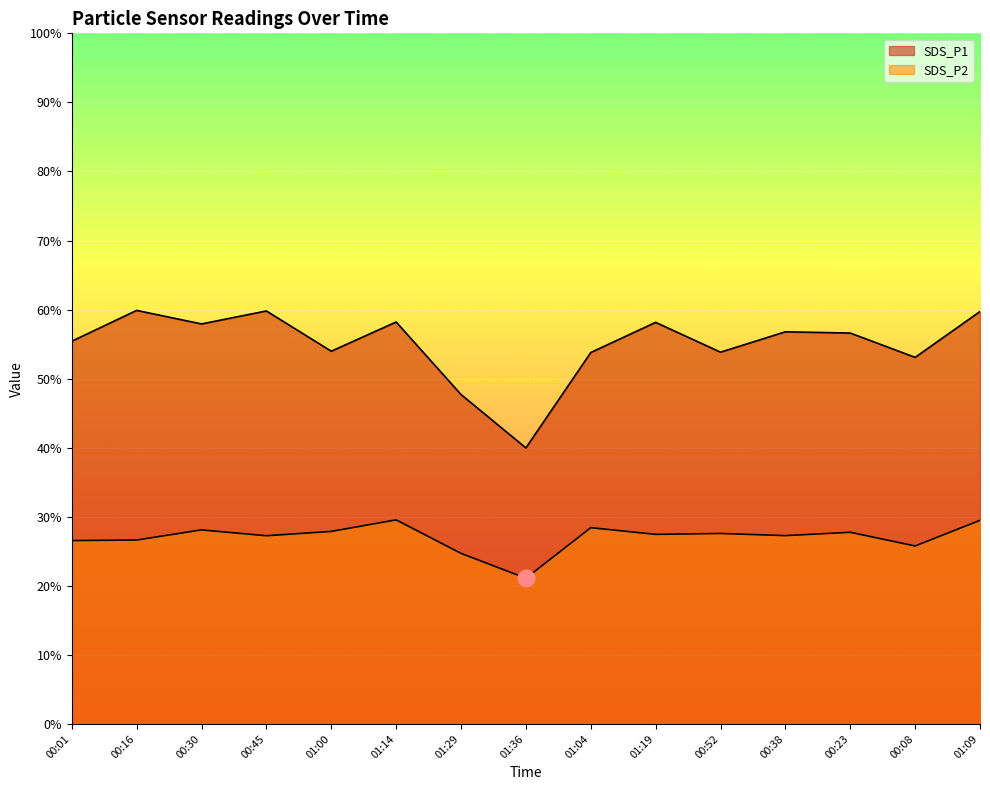

The SDS_P2 series shows 7.6 at 01:29. True or false?

False